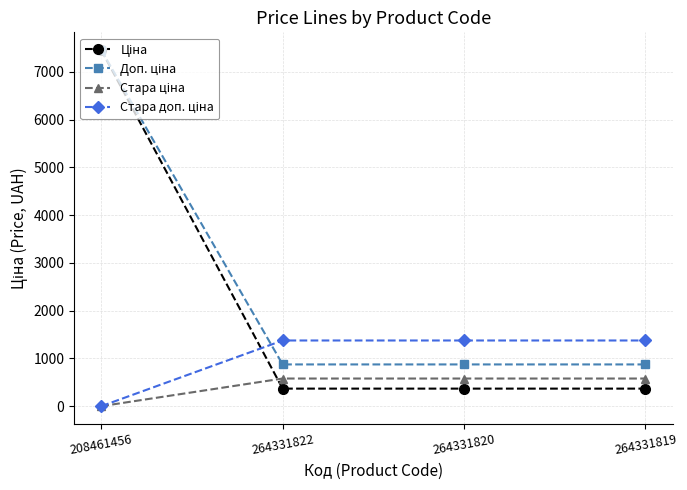

Does the chart display data point markers on the line(s)?

Yes